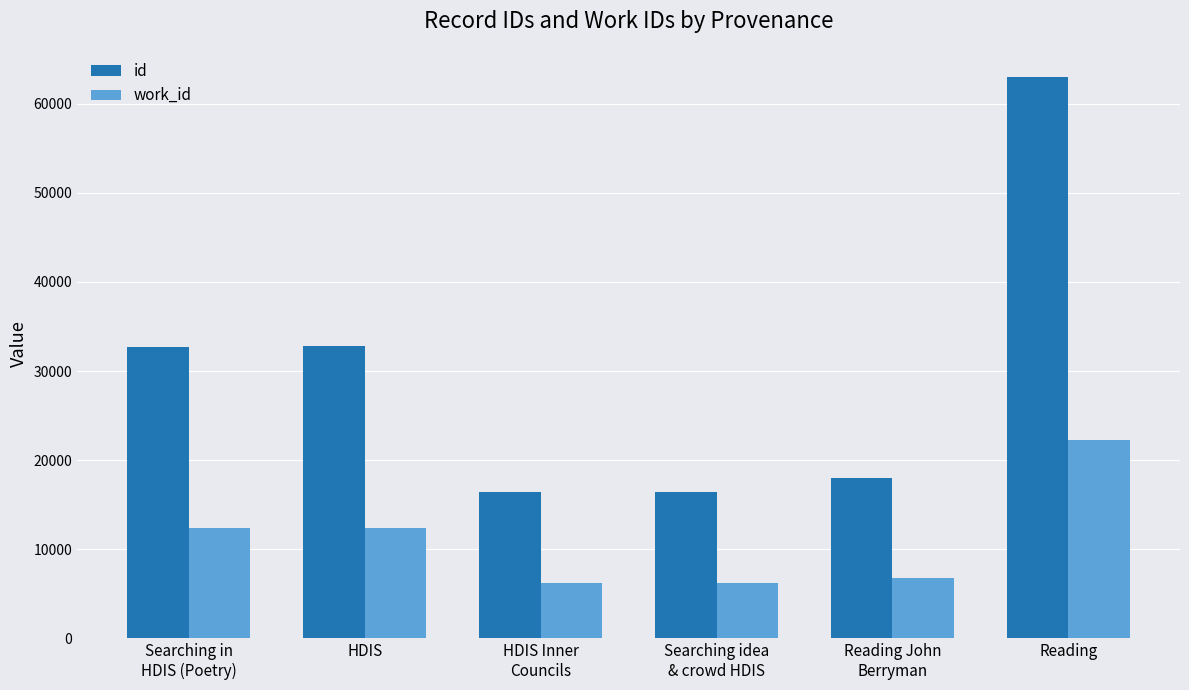

What is the greatest value displayed?

63020